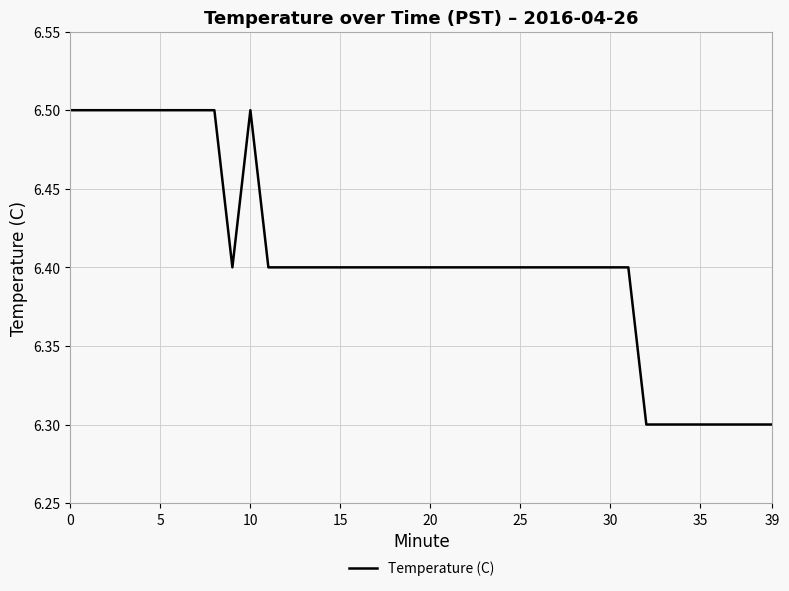

What is the smallest value displayed?

6.3